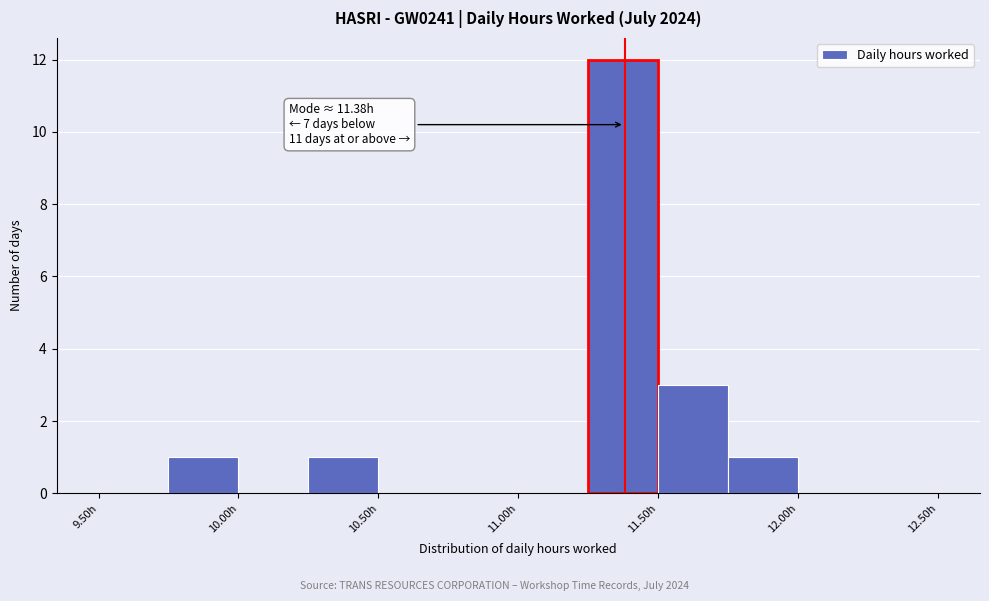

Which range on the x-axis has the tallest bar?

11.25 to 11.50